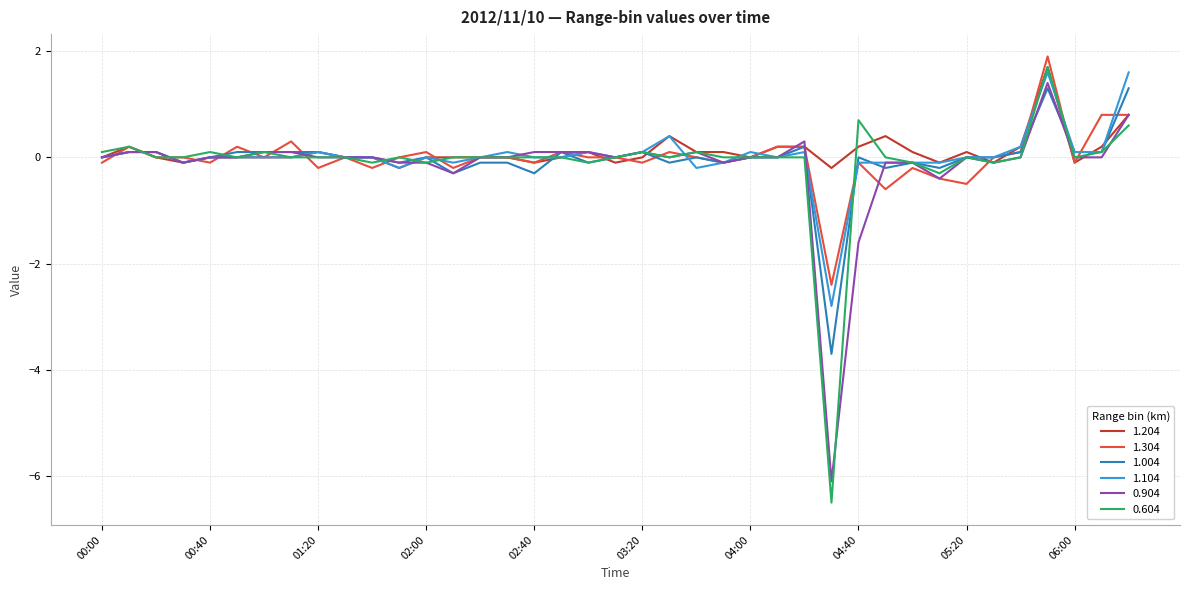

How many times do 1.204 and 0.904 cross each other?

8